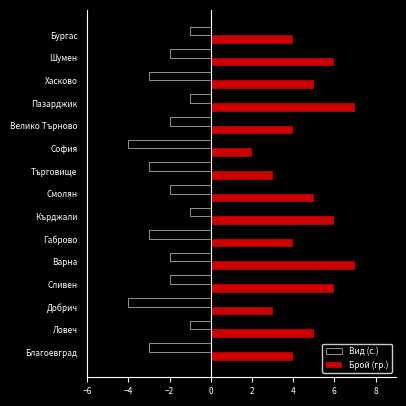

What is the maximum value shown in the chart?

7